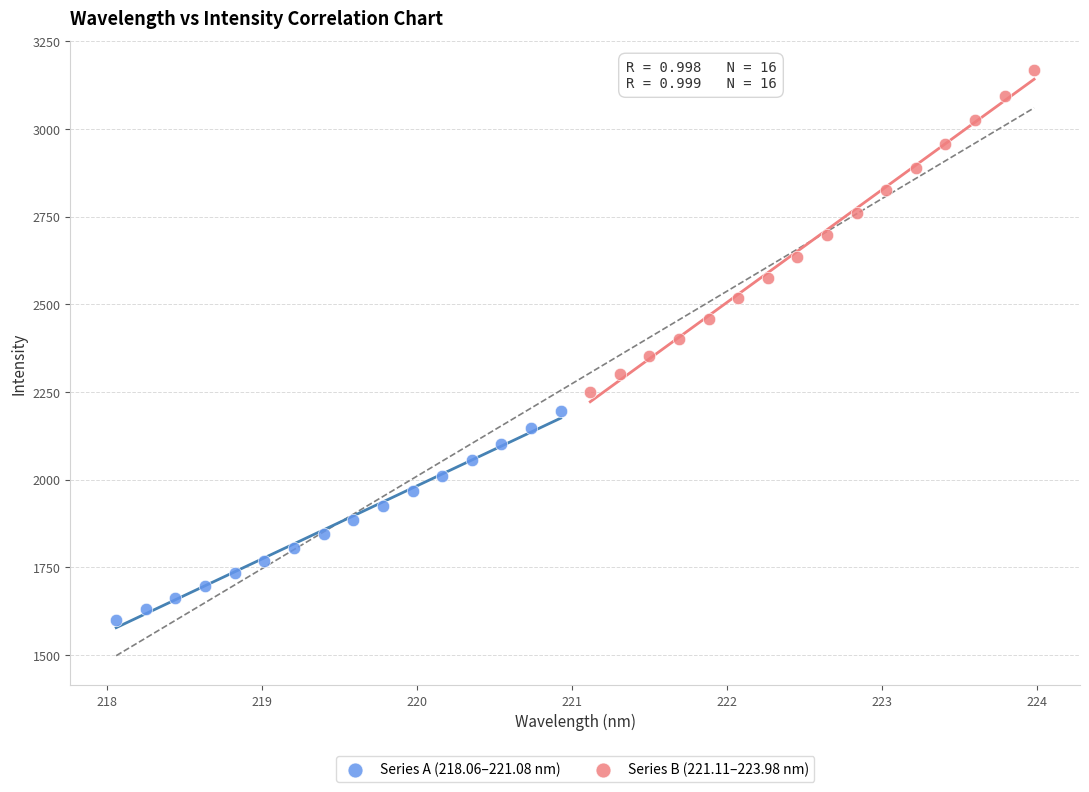

Which series has the largest Y range (max minus min)?

Series B (221.11–223.98 nm)